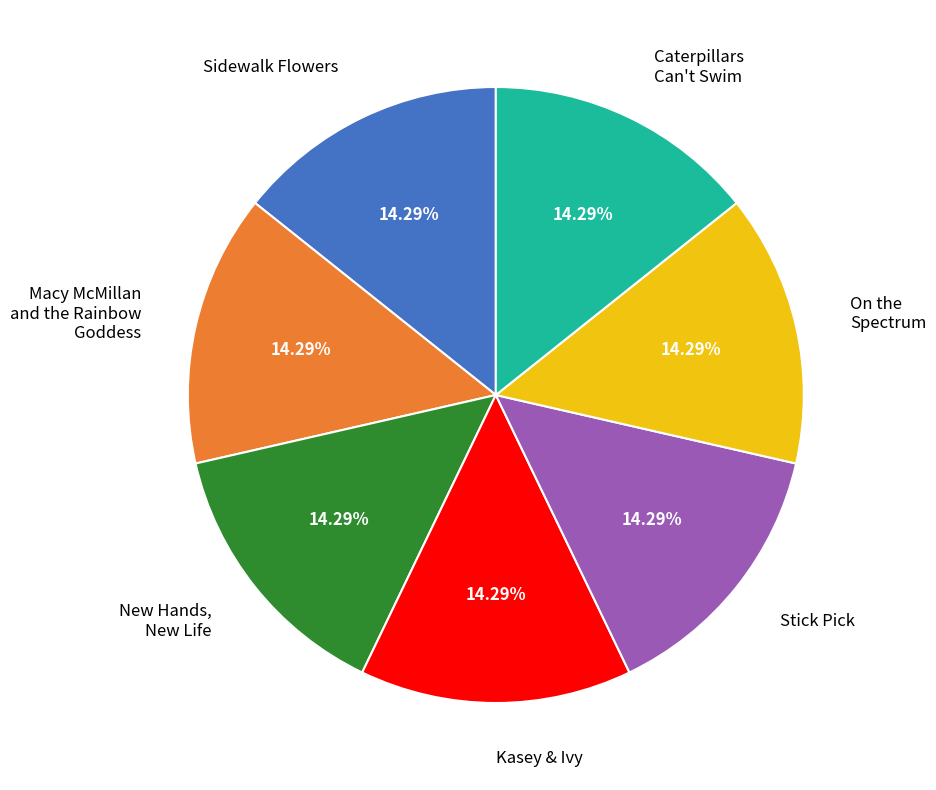

What percentage is the Sidewalk Flowers slice, to the nearest percent?

14%